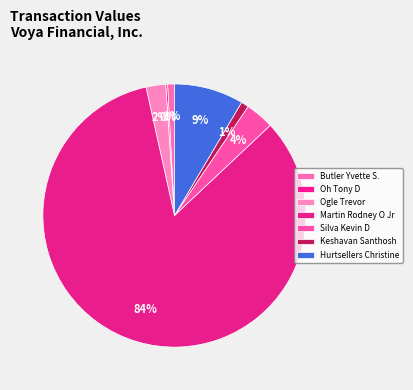

What is the change in value from Martin Rodney O Jr to Keshavan Santhosh?

-30718748